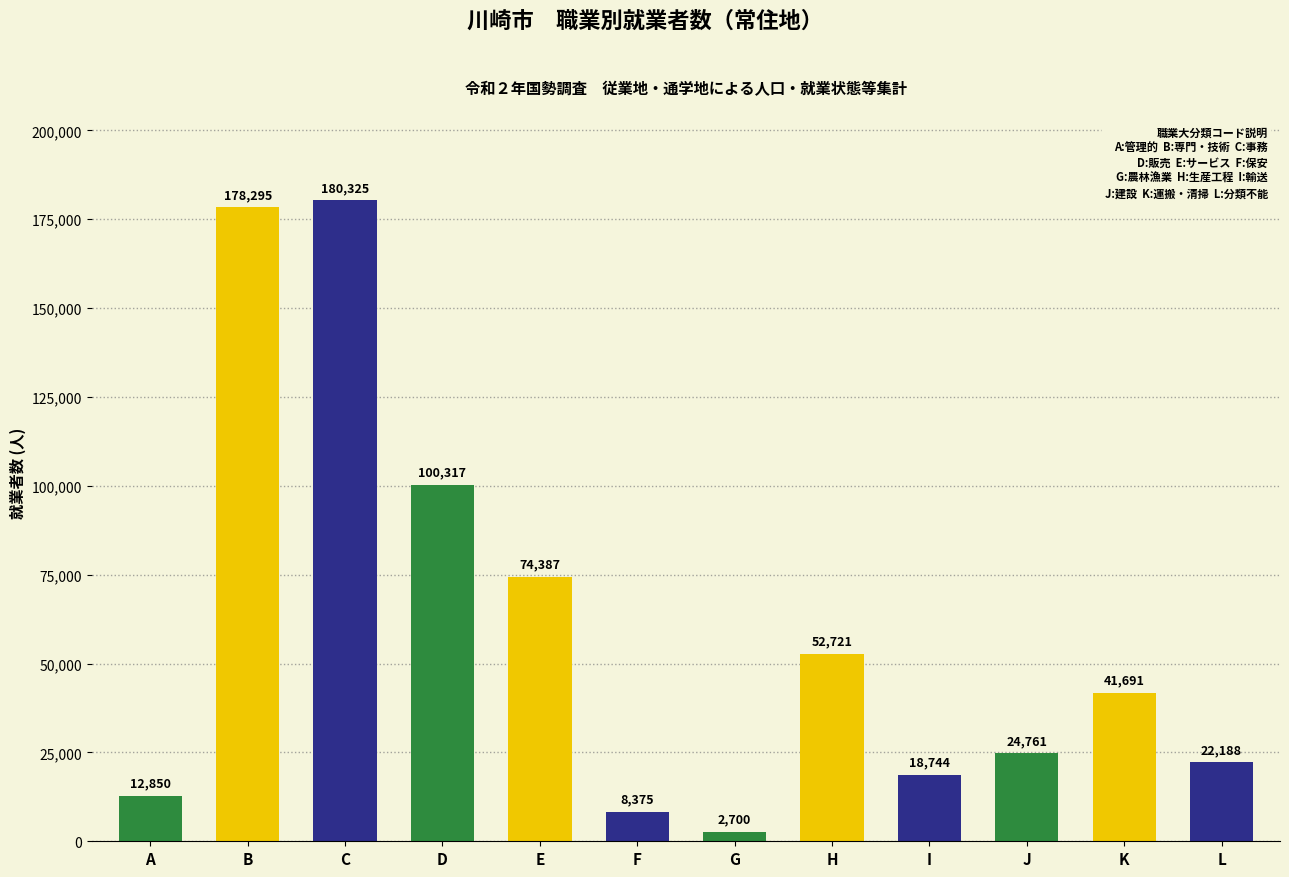

Which category has the highest value across all series?

C